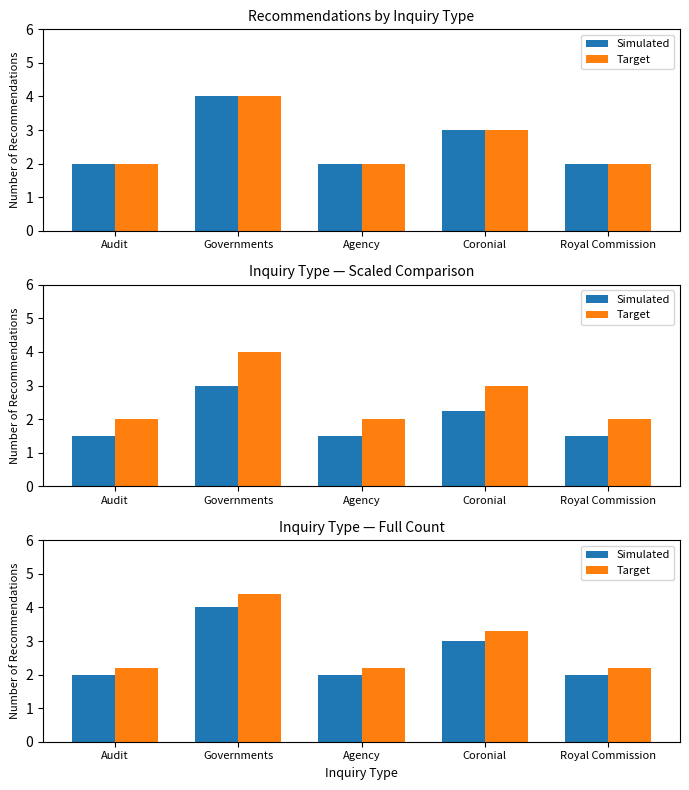

Which category has the highest value in the Simulated series?

Governments